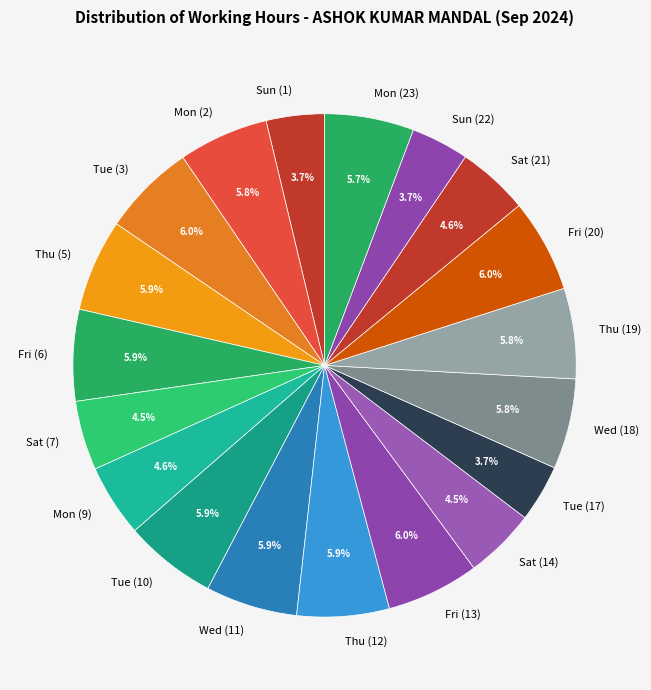

Is it true that Sat (21) is 5% of the pie?

True